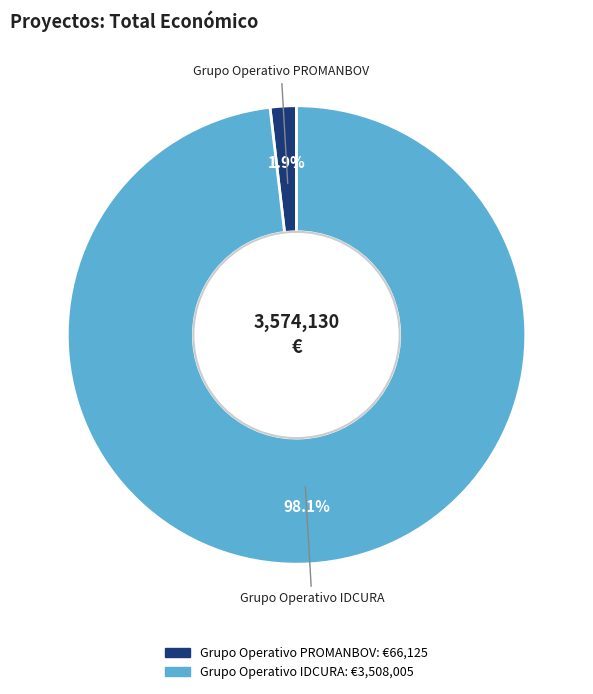

Count the number of slices in the pie.

2